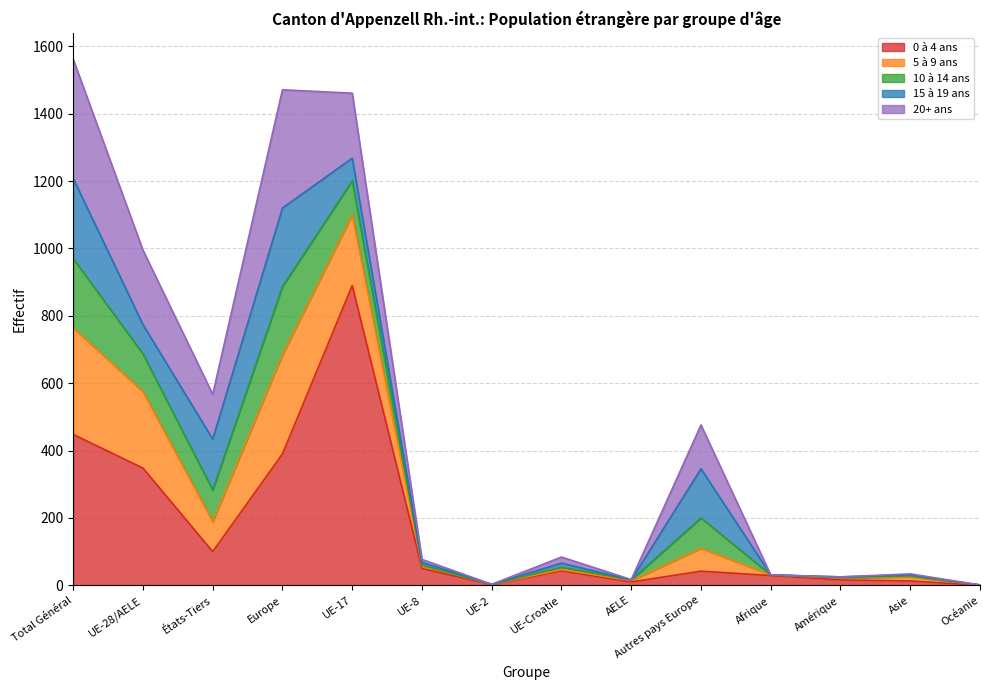

At UE-28/AELE, list the series in order from largest to smallest.

Total, 0 à 4 ans, 5 à 9 ans, 20+ ans, 10 à 14 ans, 15 à 19 ans